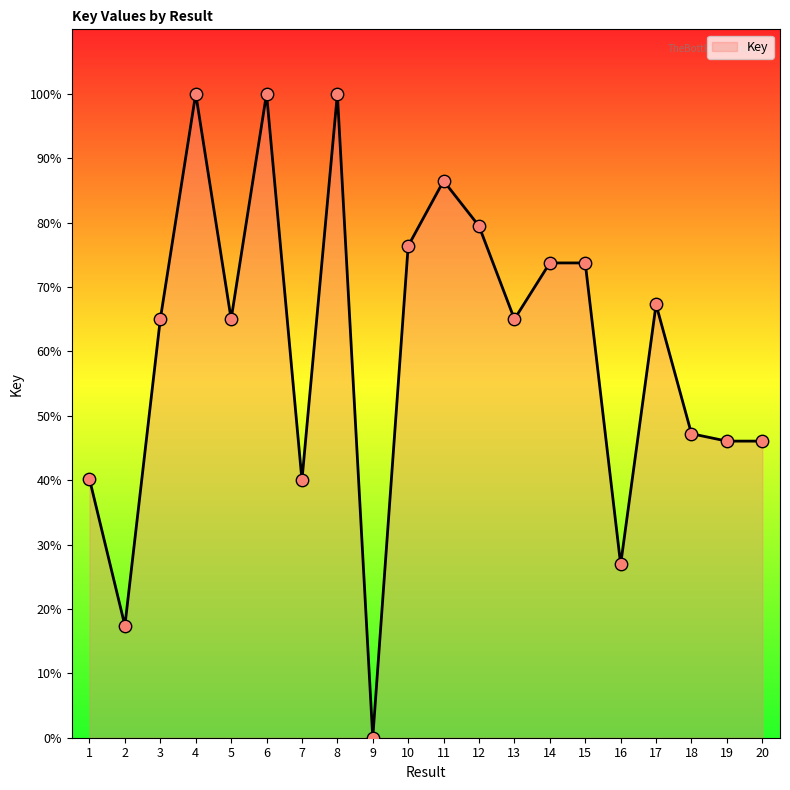

Between 12 and 7, which is larger?

12